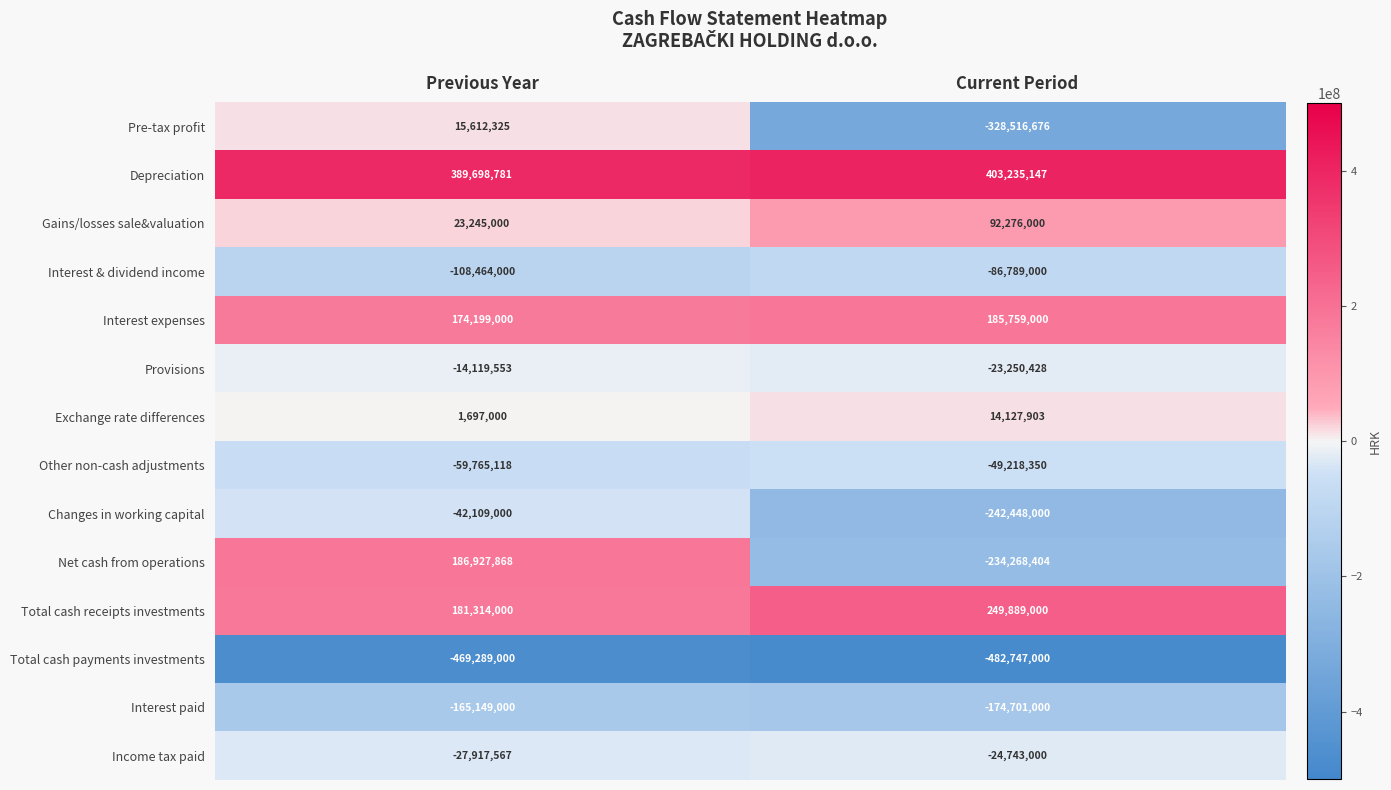

What is the greatest value displayed?

403235147